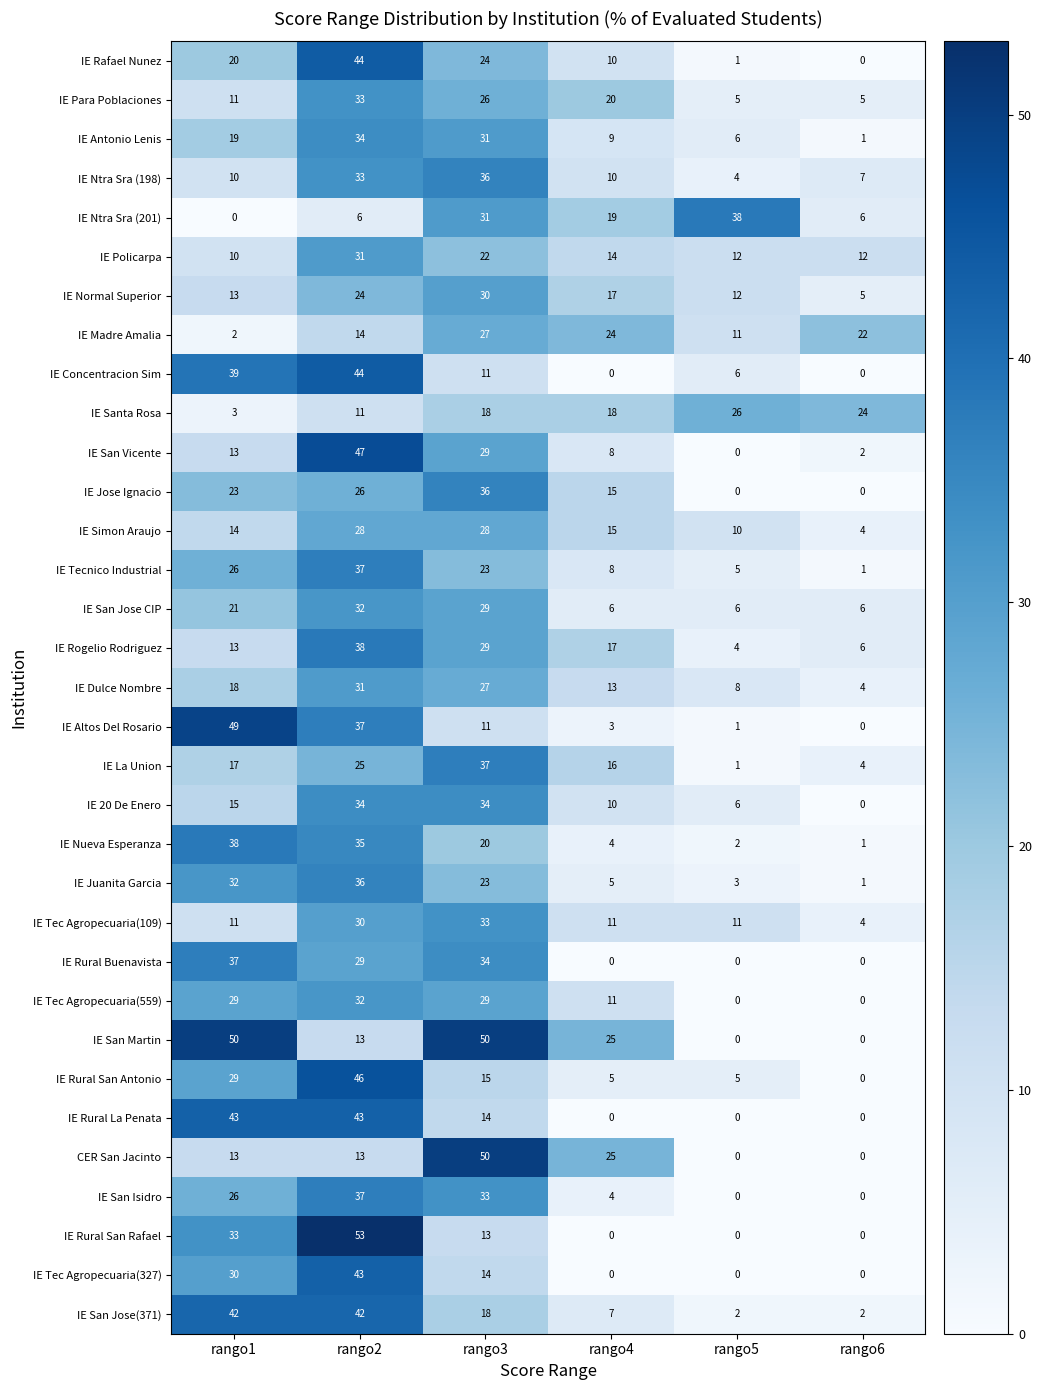

At which label does IE Simon Araujo first exceed 15?

rango2